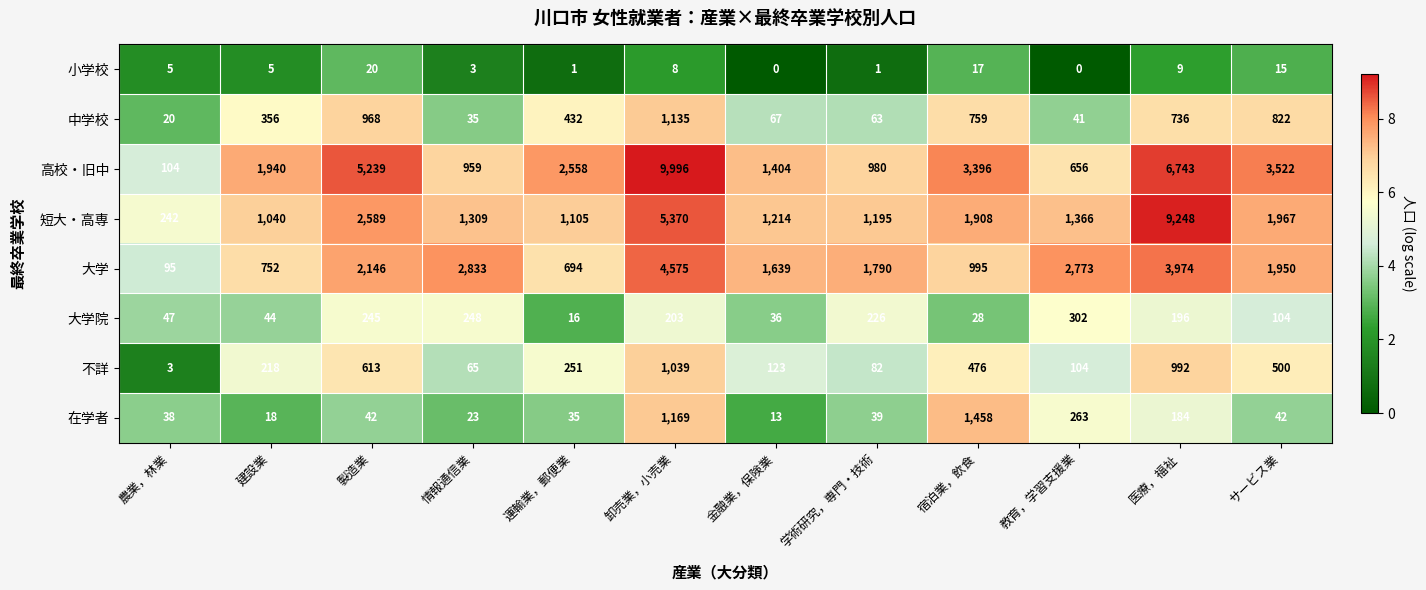

Which label corresponds to the largest value in the chart?

卸売業，小売業